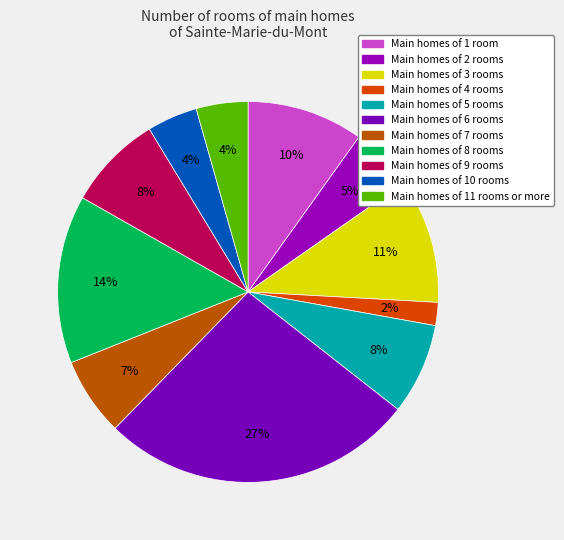

How many segments does this pie chart have?

11